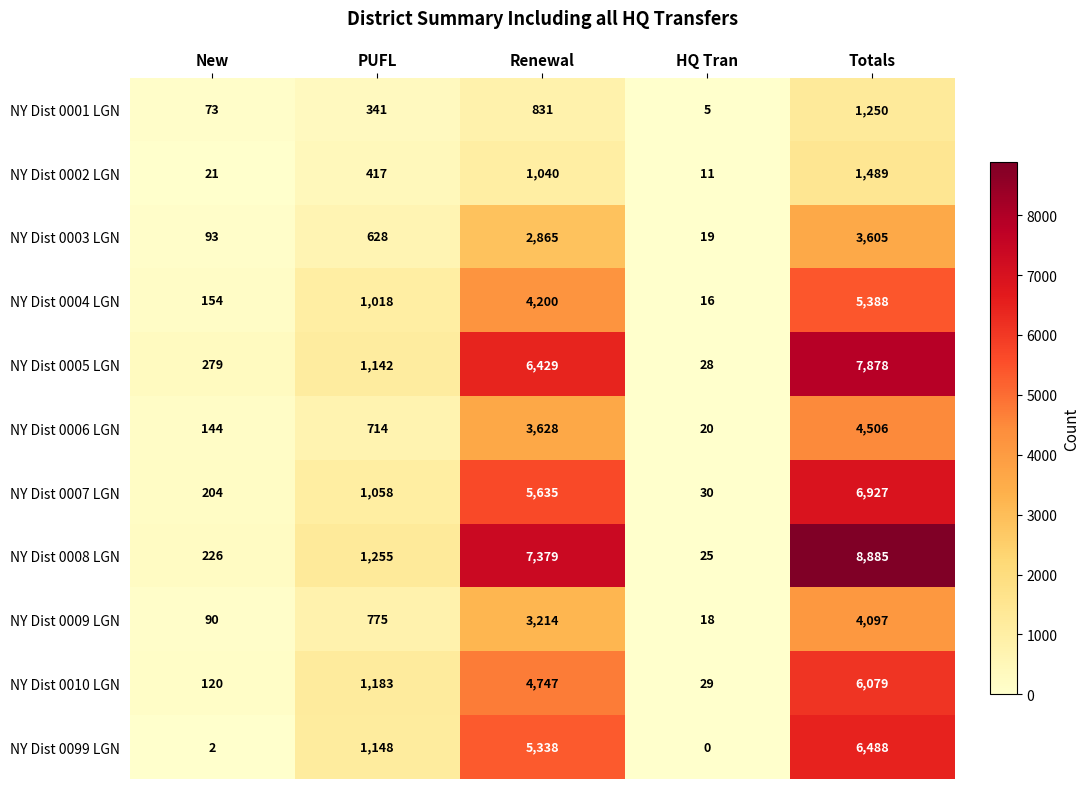

Is it true that NY Dist 0001 LGN equals 232 at PUFL?

False